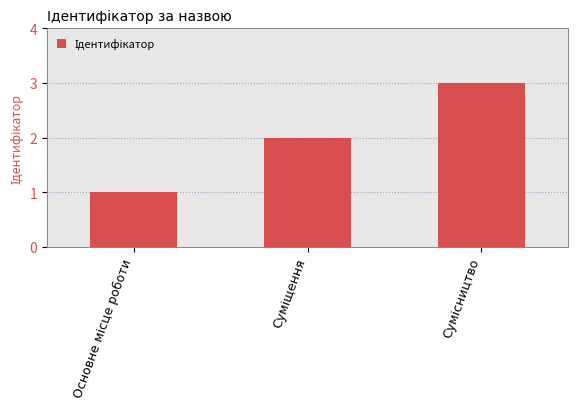

Does the chart contain stacked bars?

No